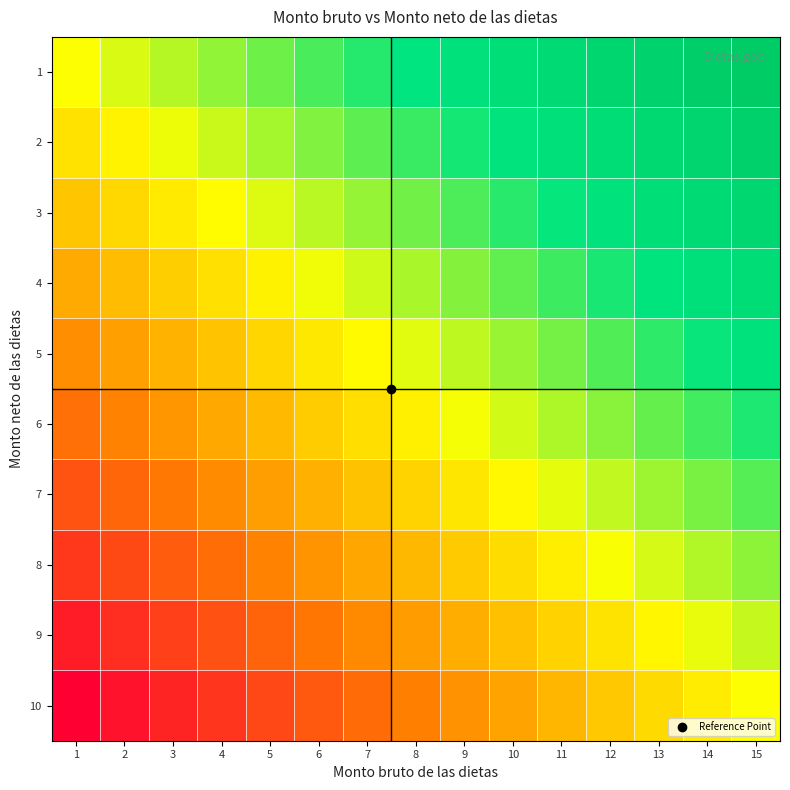

What is the total value across all series at 14?

4.3